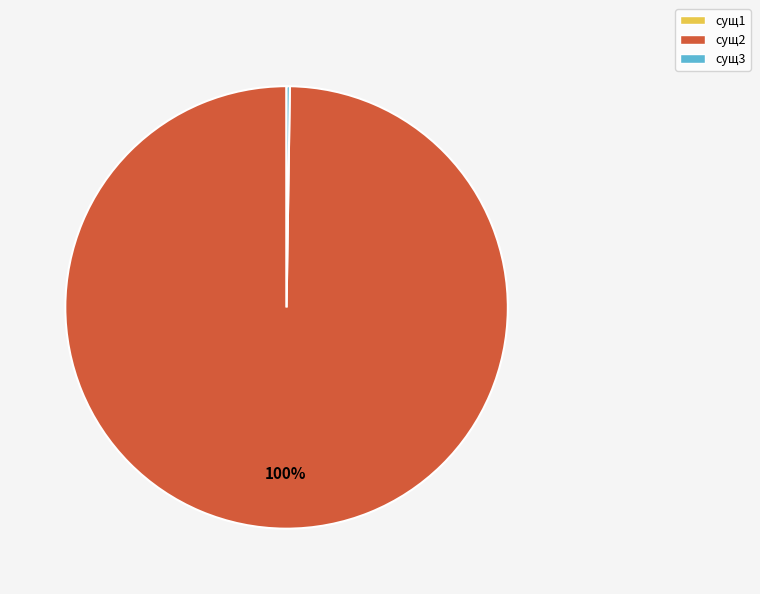

Is it true that сущ2 is 92% of the pie?

False